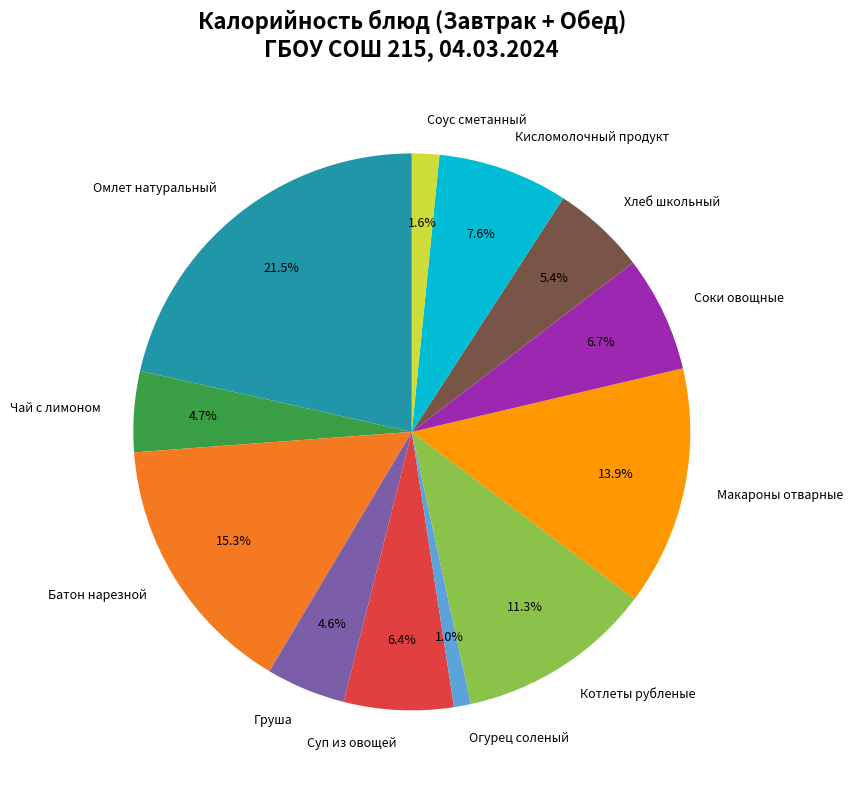

Combined, do Макароны отварные and Чай с лимоном account for over 50%?

No